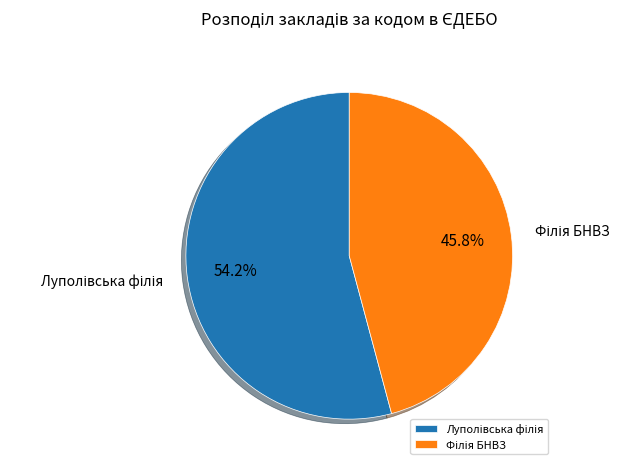

Is there any slice that represents more than half of the pie?

Yes